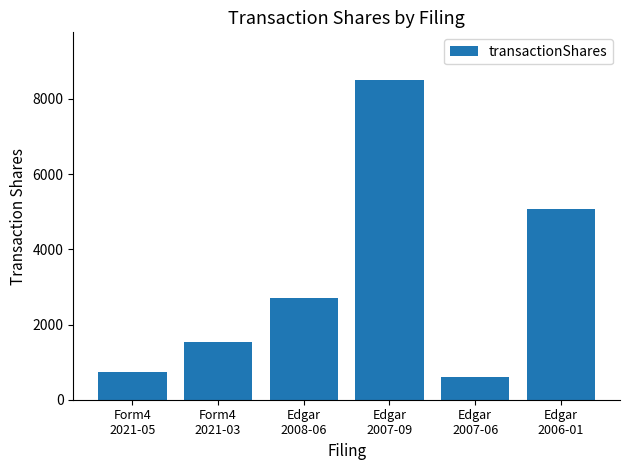

Which label corresponds to the smallest value in the chart?

Edgar
2007-06